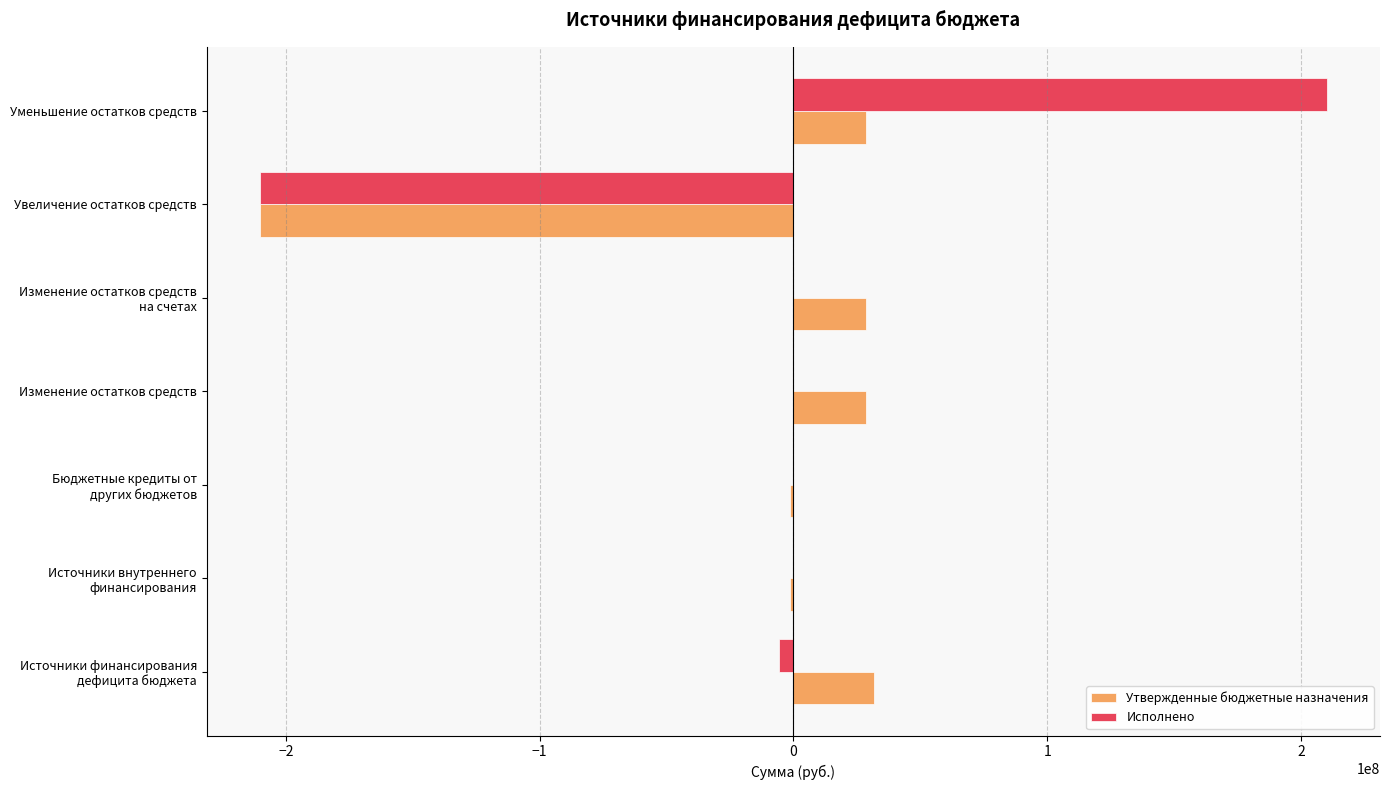

What is the sum of all Утвержденные бюджетные назначения values?

-95014358.5